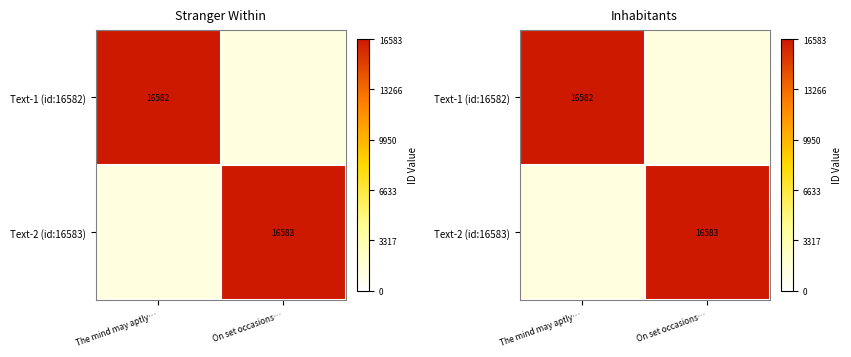

List the labels in order of Text-2 (id:16583) value, largest first.

The mind may aptly…, On set occasions…